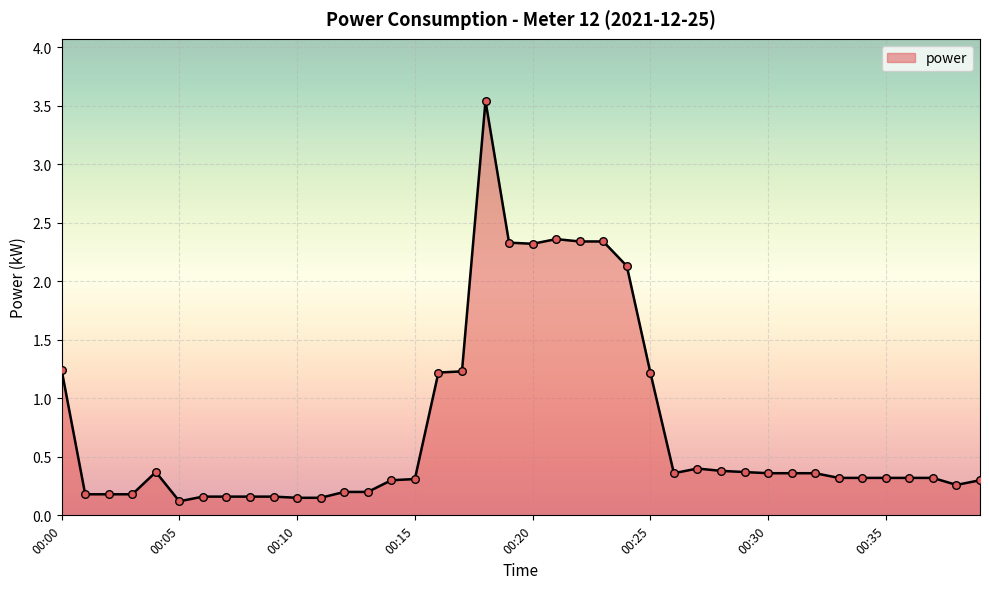

What is the maximum value shown in the chart?

3.5